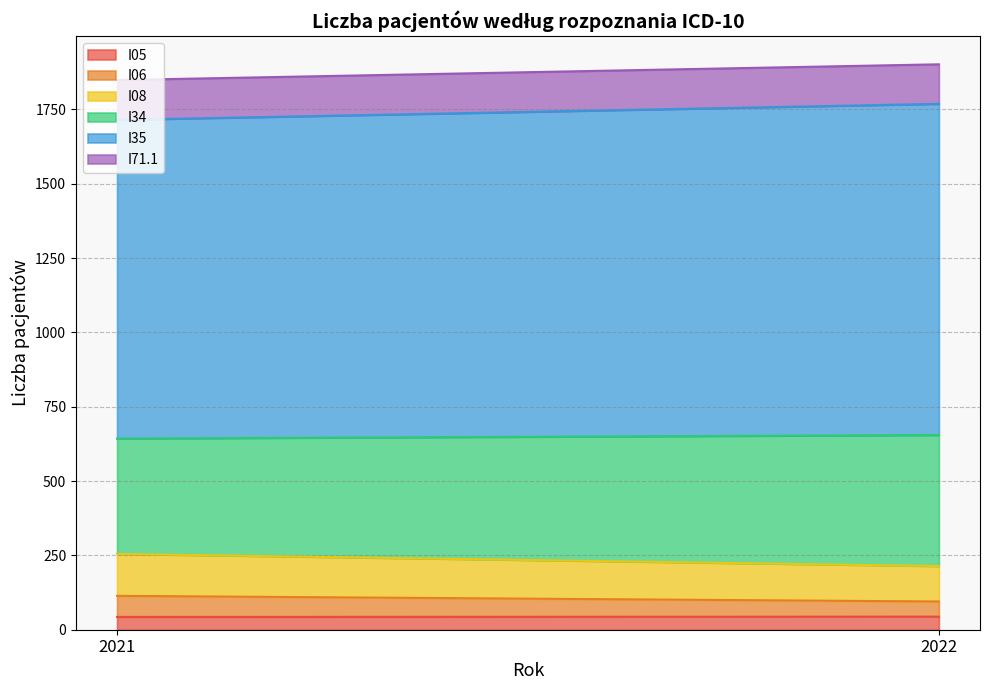

How many lines are shown in the chart?

6